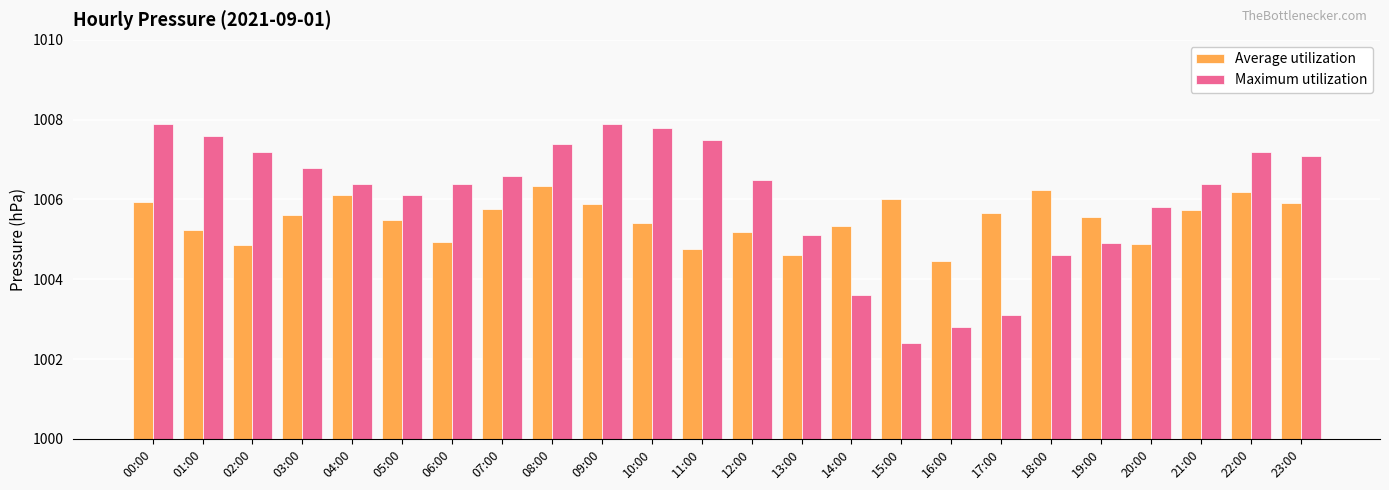

Between 01:00 and 18:00, which series saw the biggest shift?

Maximum utilization